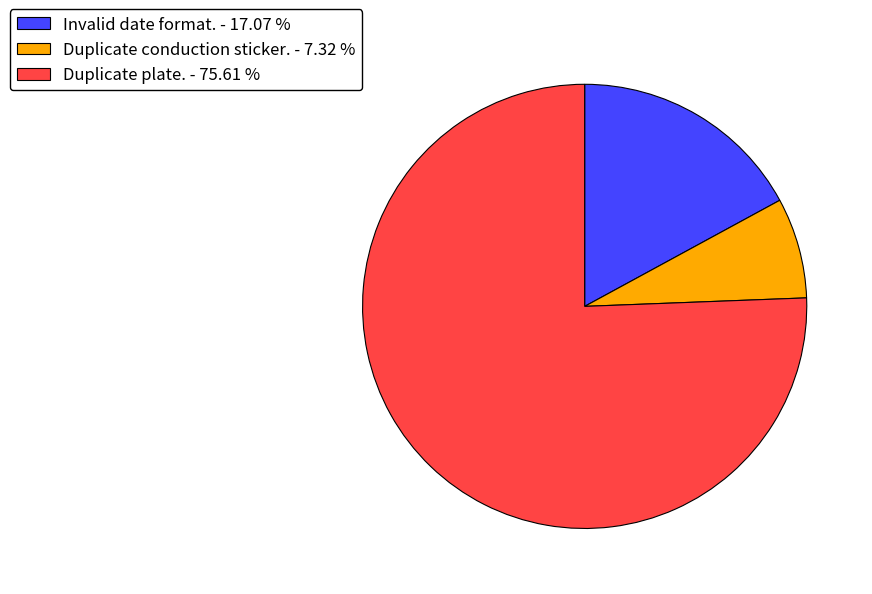

What is the smallest slice in the pie chart?

Duplicate conduction sticker.